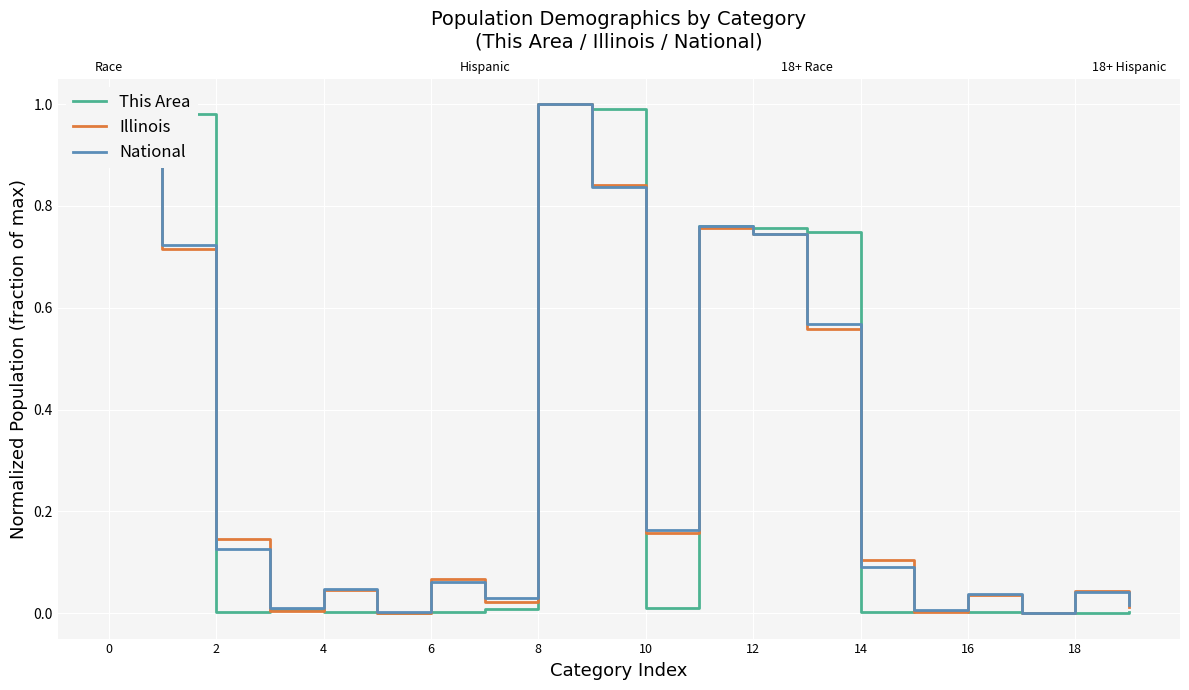

Is it true that National equals 0.4 at 13?

False